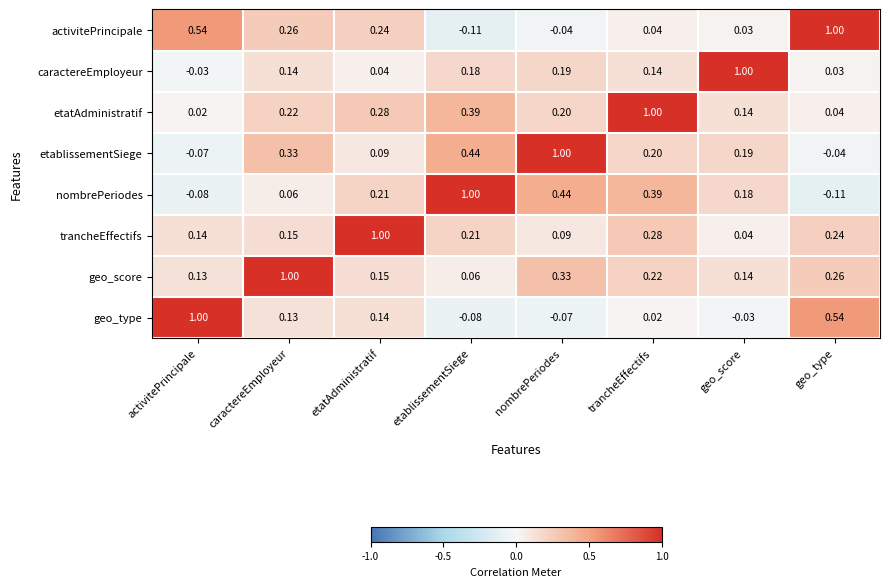

Is the value of trancheEffectifs at etatAdministratif greater than the value of nombrePeriodes at nombrePeriodes?

Yes